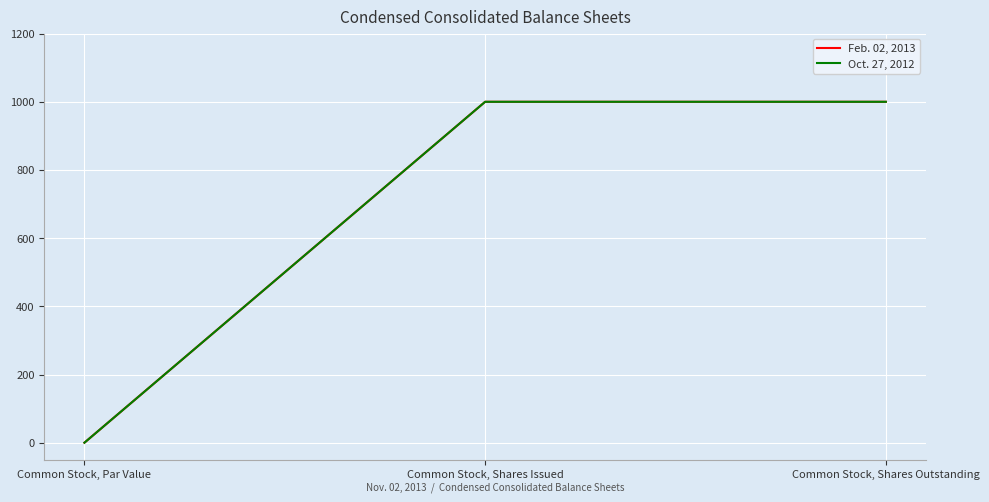

Does the chart have visible grid lines?

Yes